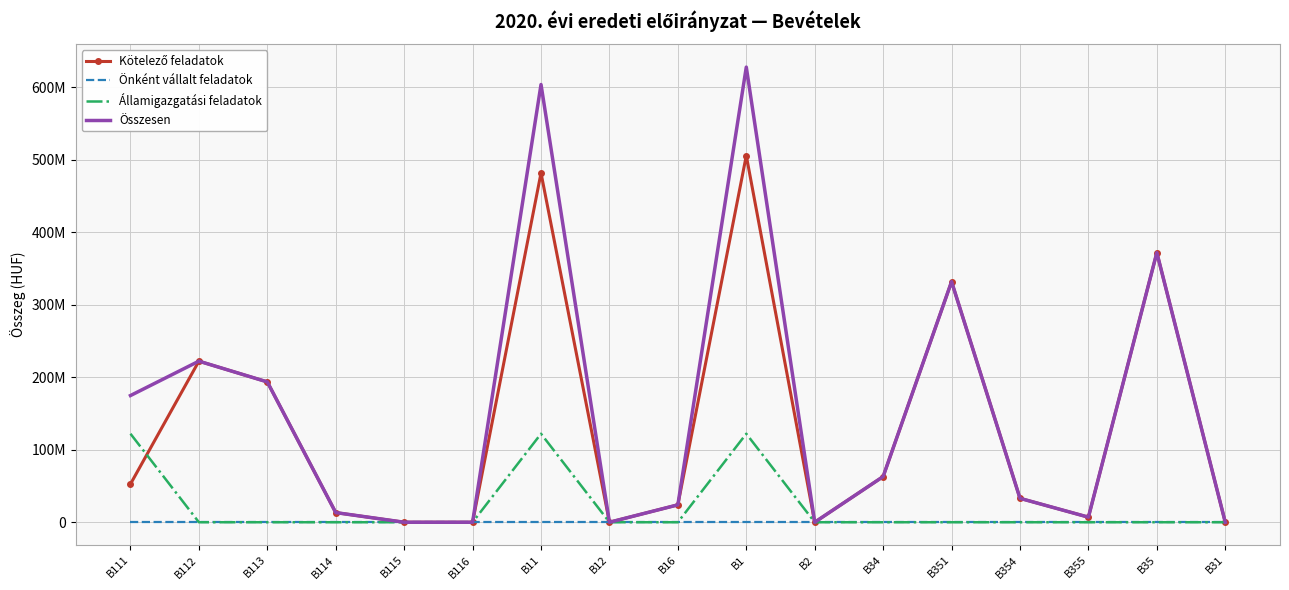

Between B112 and B113, which series saw the biggest shift?

Kötelező feladatok